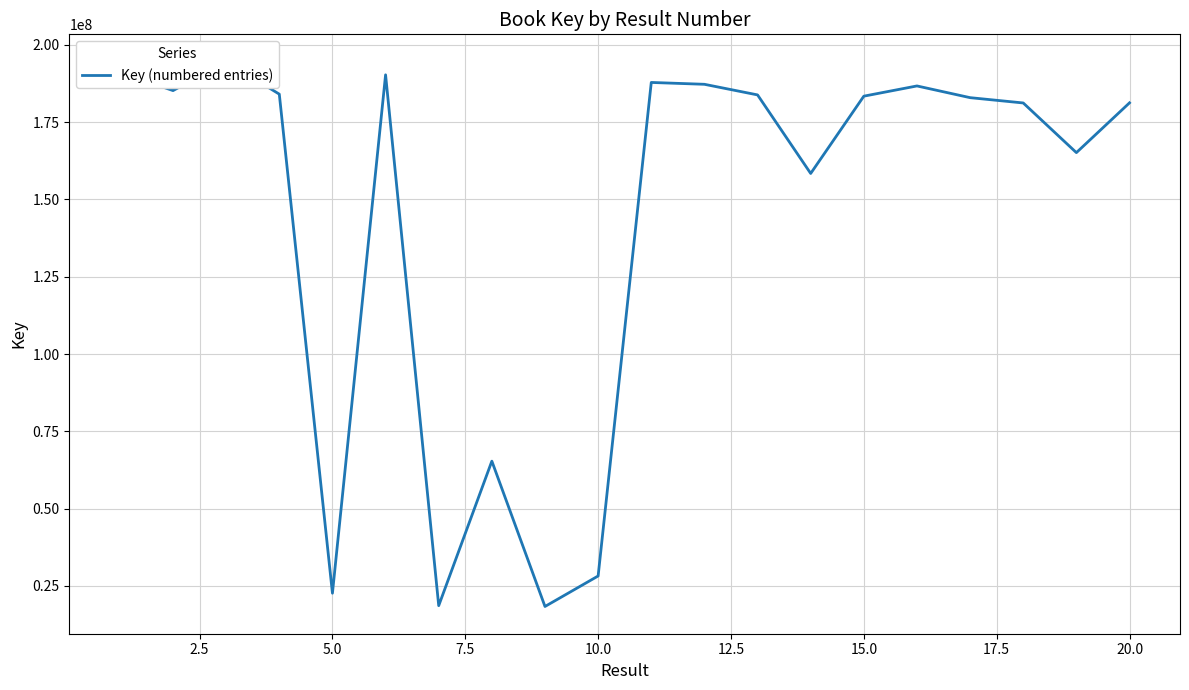

How many data points are less than 183405590?

10